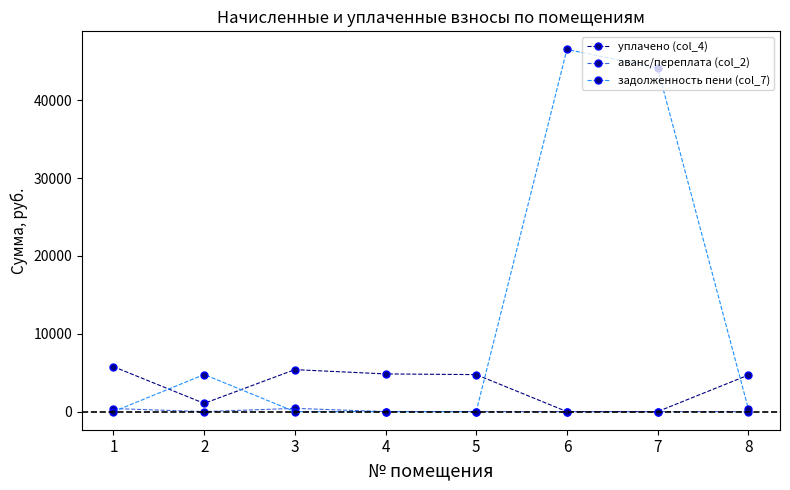

The задолженность пени (col_7) series shows 394.3 at 8. True or false?

True